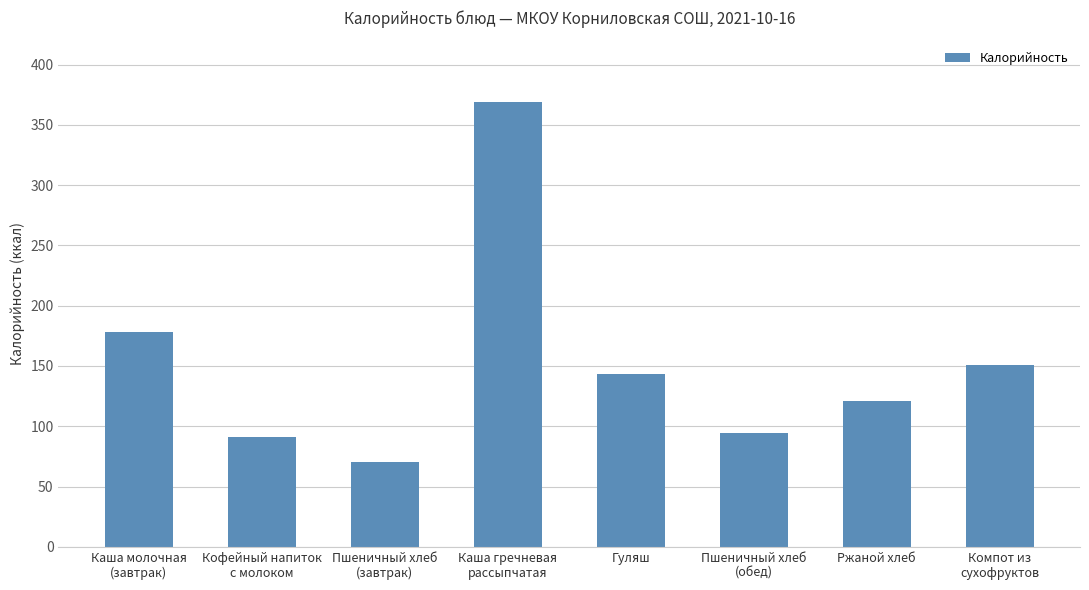

What is the minimum value shown in the chart?

70